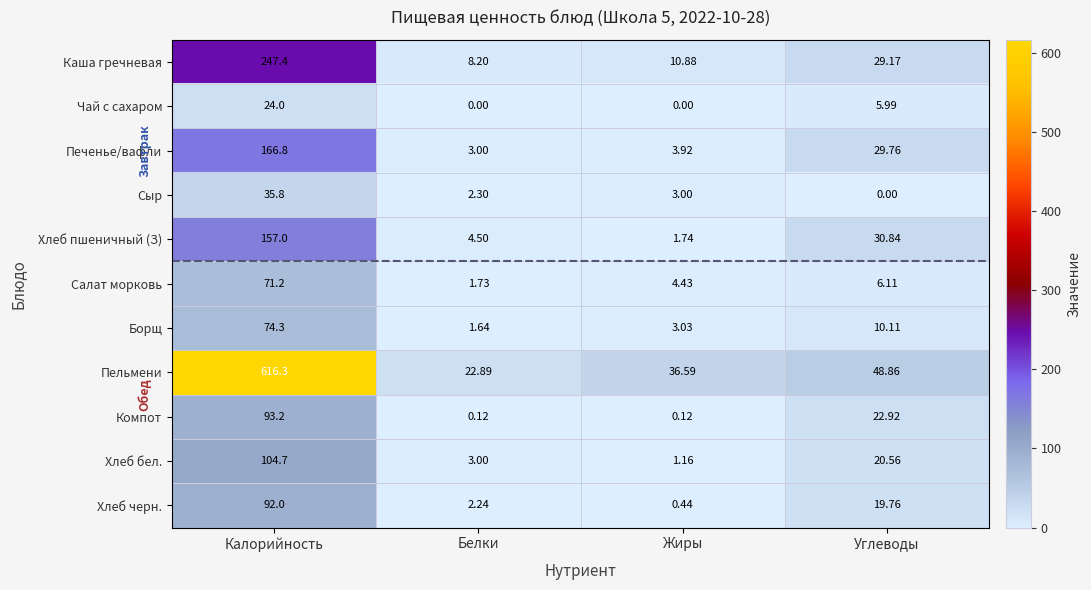

Which category has the highest value in the Борщ series?

Калорийность